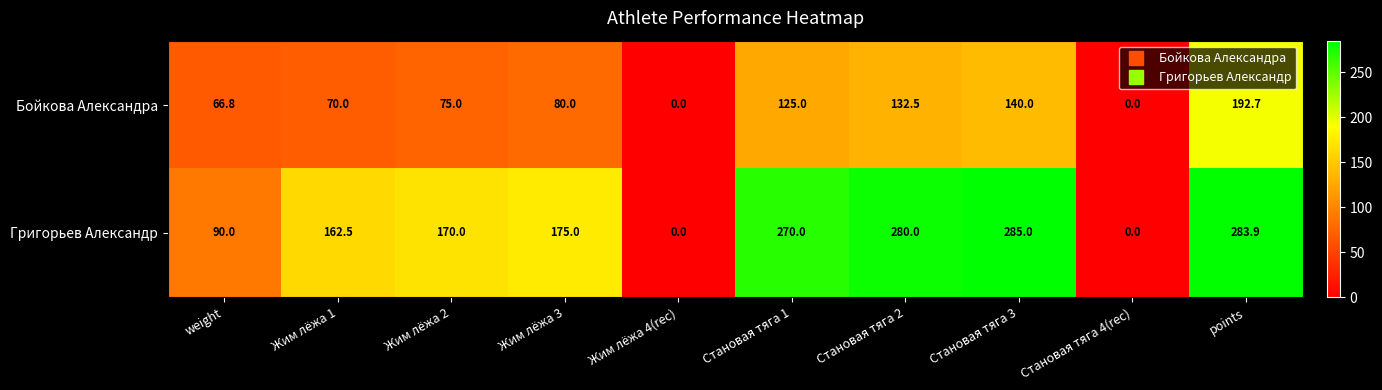

What is the total value across all series at Становая тяга 1?

395.0